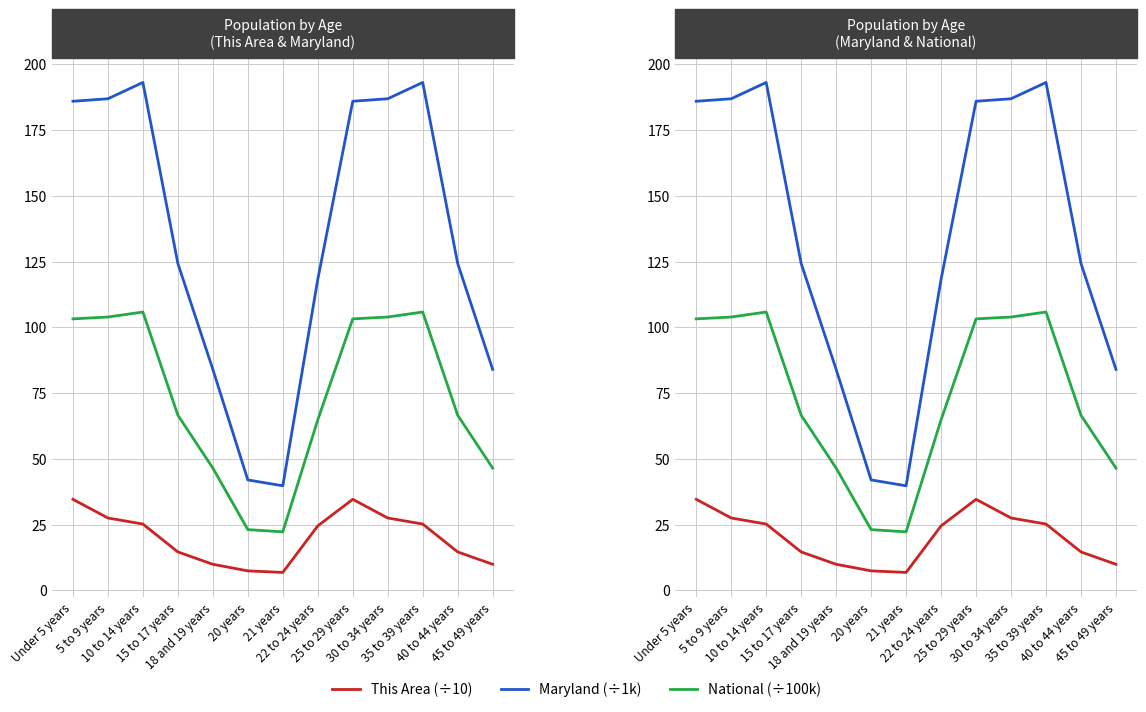

What is the label of the 9th point from the right?

18 and 19 years